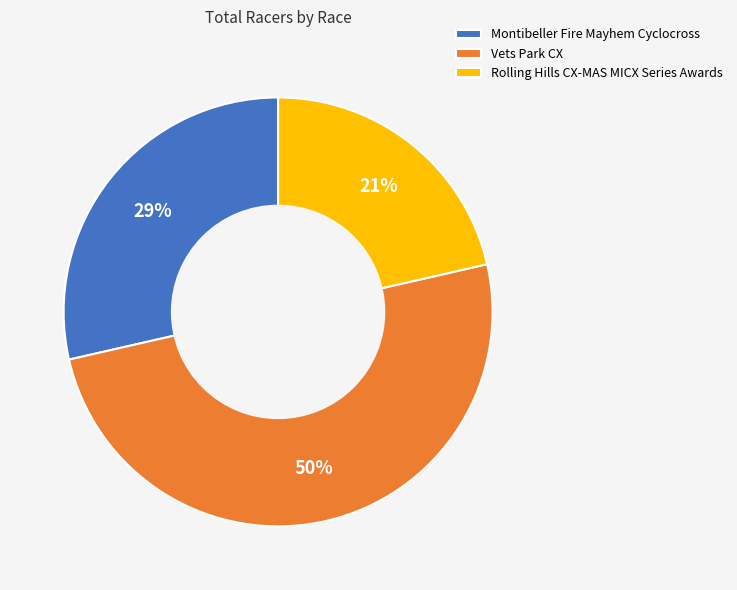

To the nearest percent, what is the difference between the Vets Park CX and Rolling Hills CX-MAS MICX Series Awards slice percentages?

29%